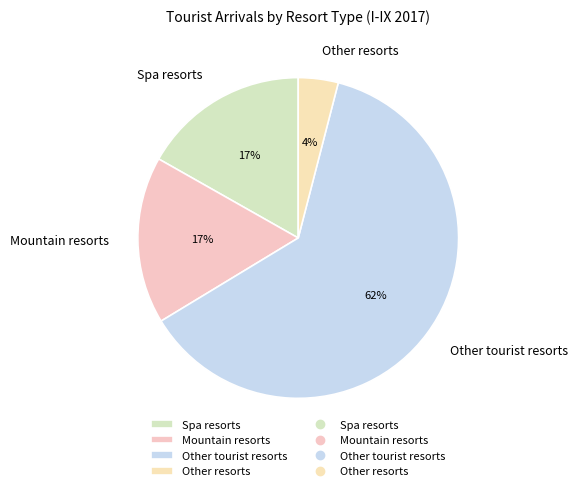

How many segments does this pie chart have?

4